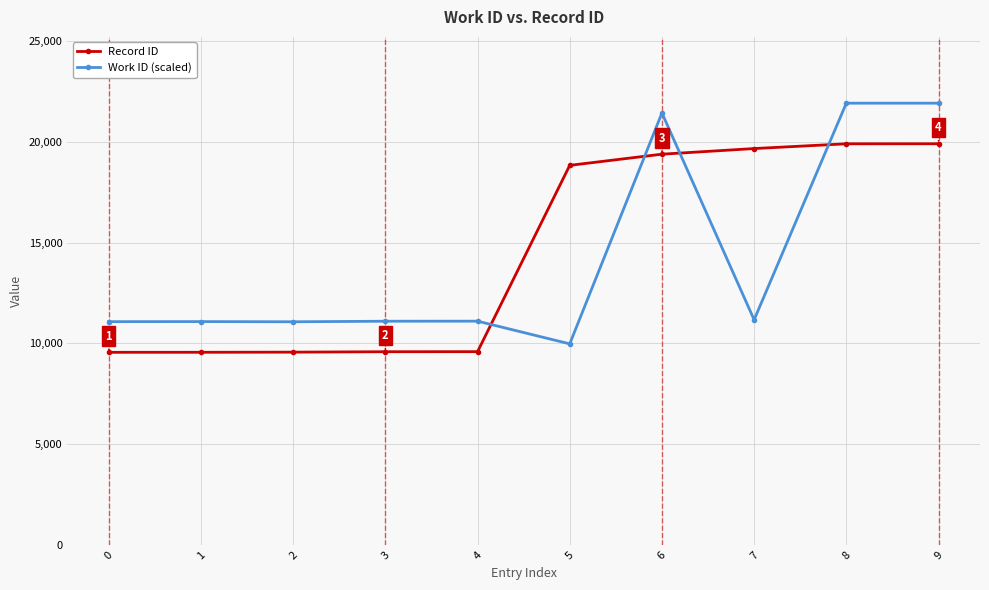

How many lines are shown in the chart?

2